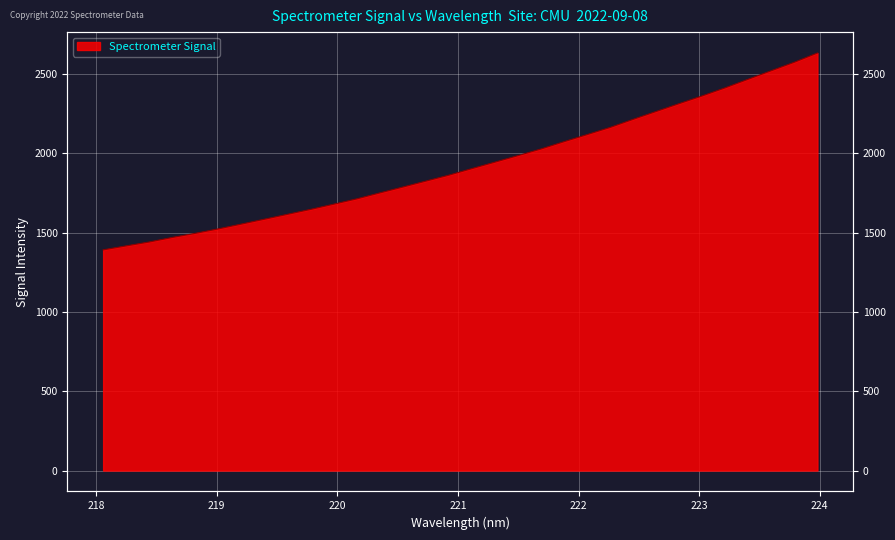

The chart shows a value of 4102.7 at 223.7895. True or false?

False